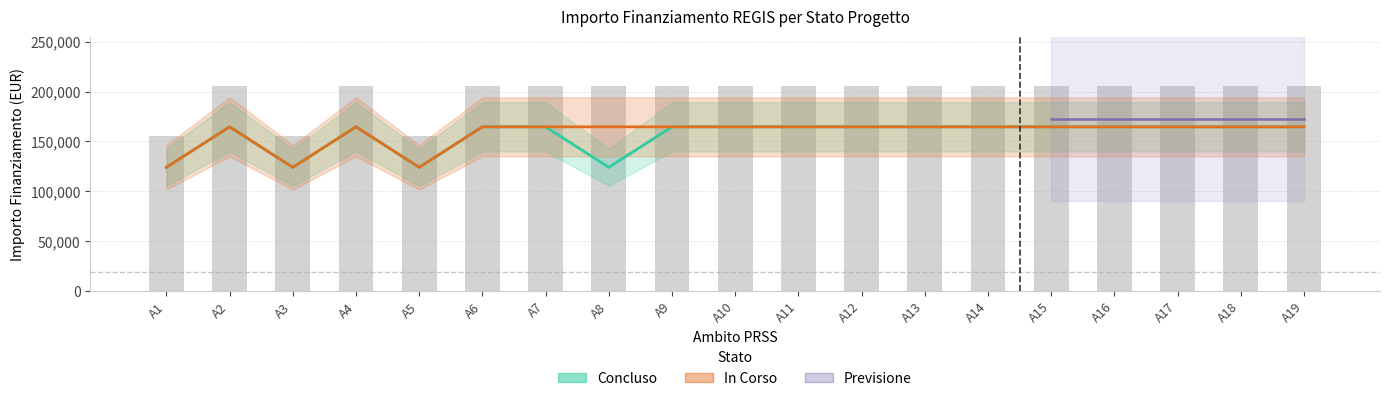

Which label corresponds to the smallest value in the chart?

A1